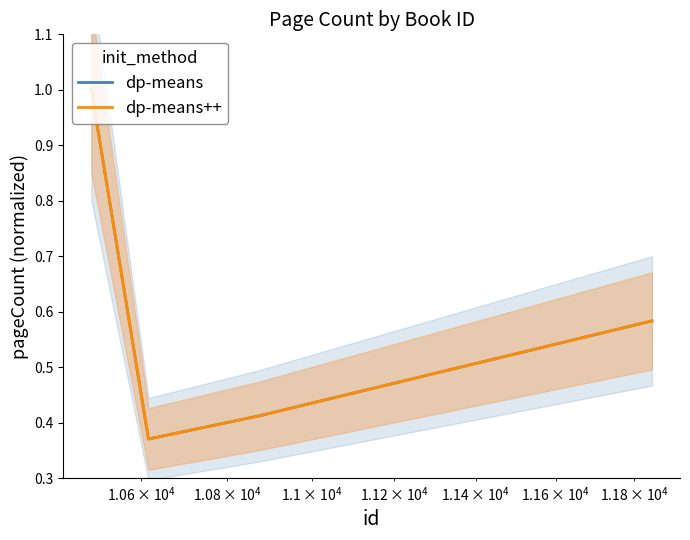

What is the highest value of the dp-means++ series?

1.0